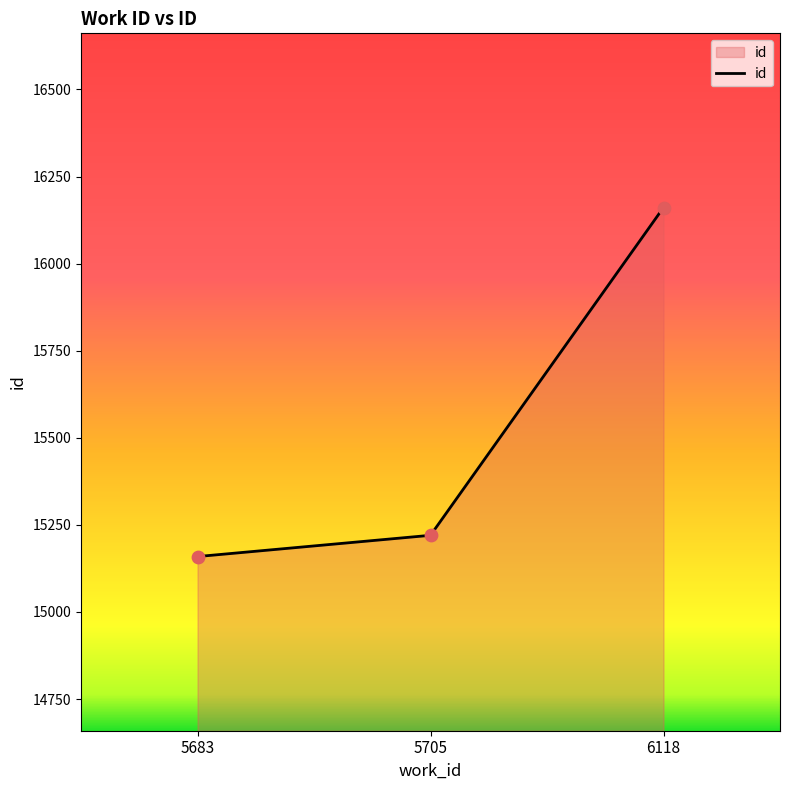

What is the change in value from 5705 to 6118?

+941